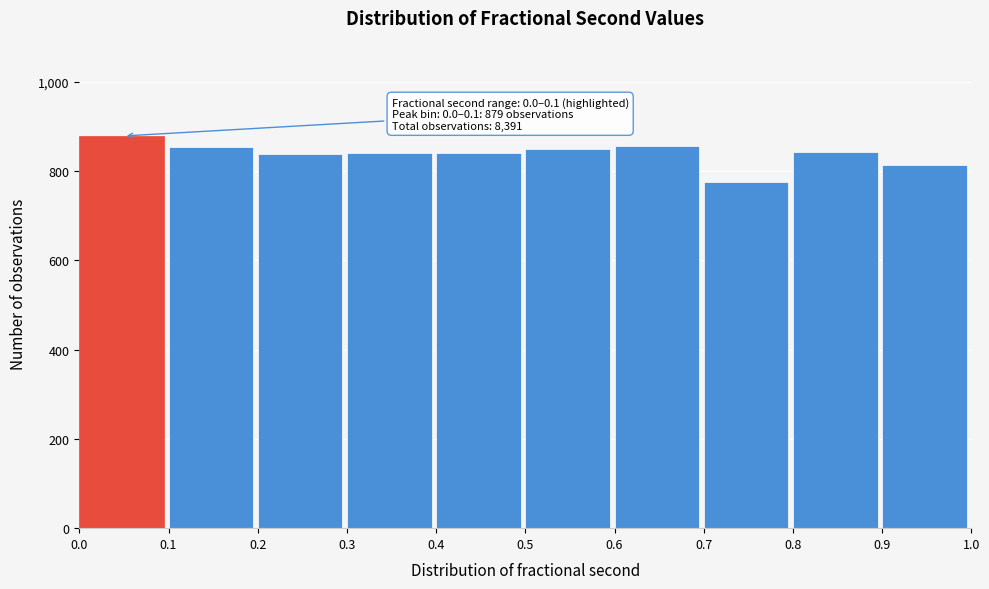

Over which range of the x-axis is the bar tallest?

0.0 to 0.1